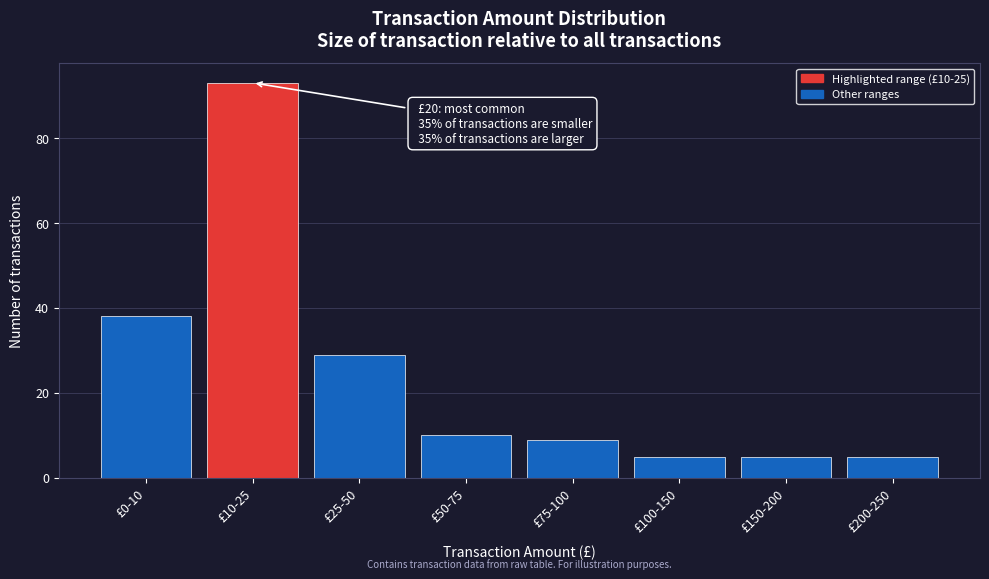

Reading left to right, list all the values displayed in this chart.

£0-10=38	£10-25=93	£25-50=29	£50-75=10	£75-100=9	£100-150=5	£150-200=5	£200-250=5